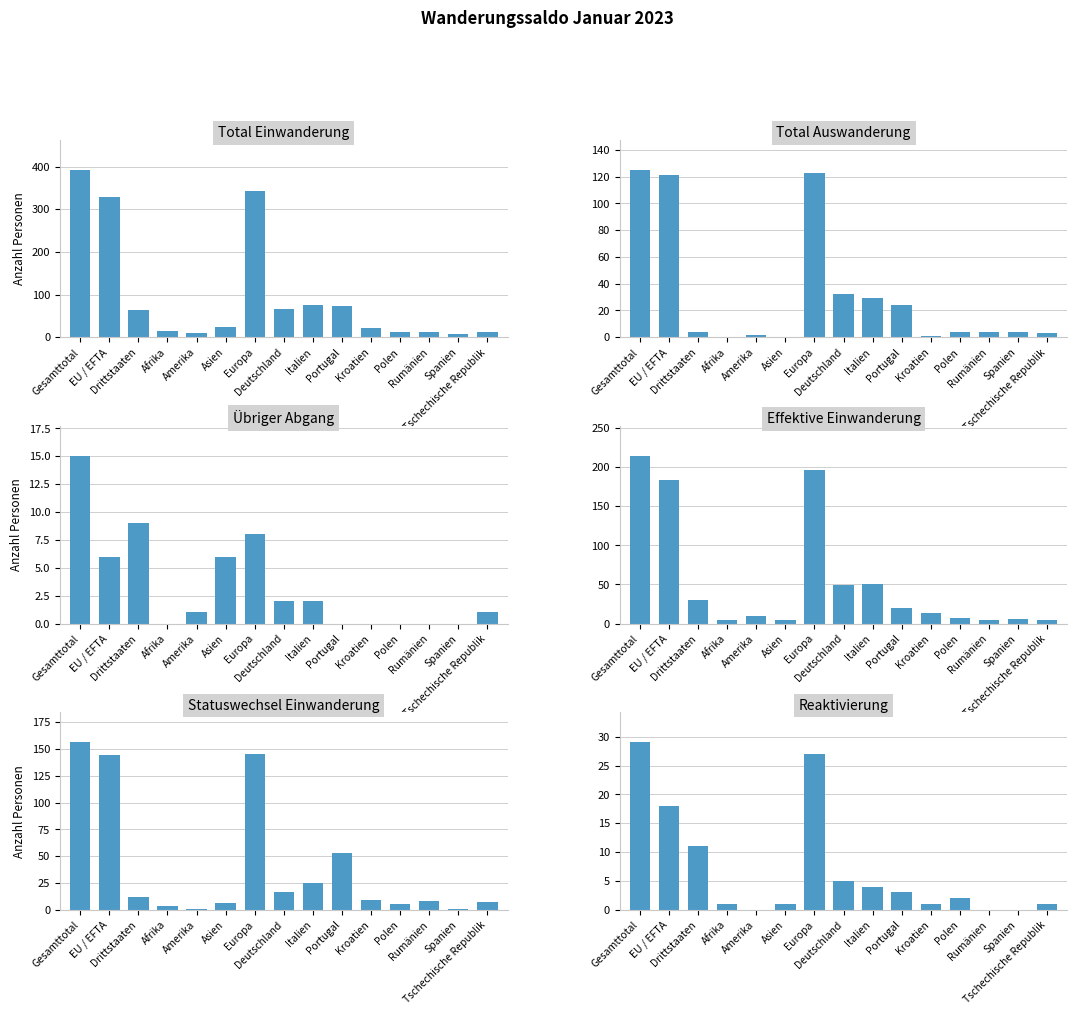

What is the average value of the Total Einwanderung series?

97